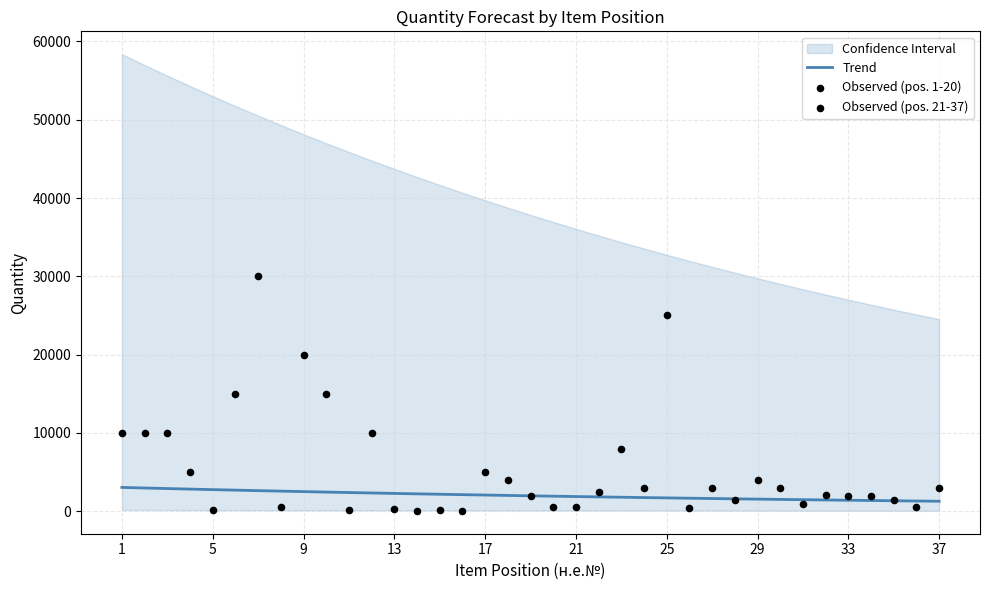

What is the ratio of the value at 3 to the value at 20?

20.0